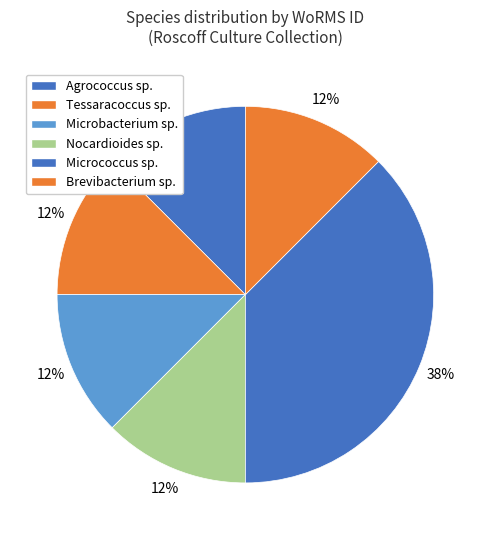

How many slices are in this pie chart?

6